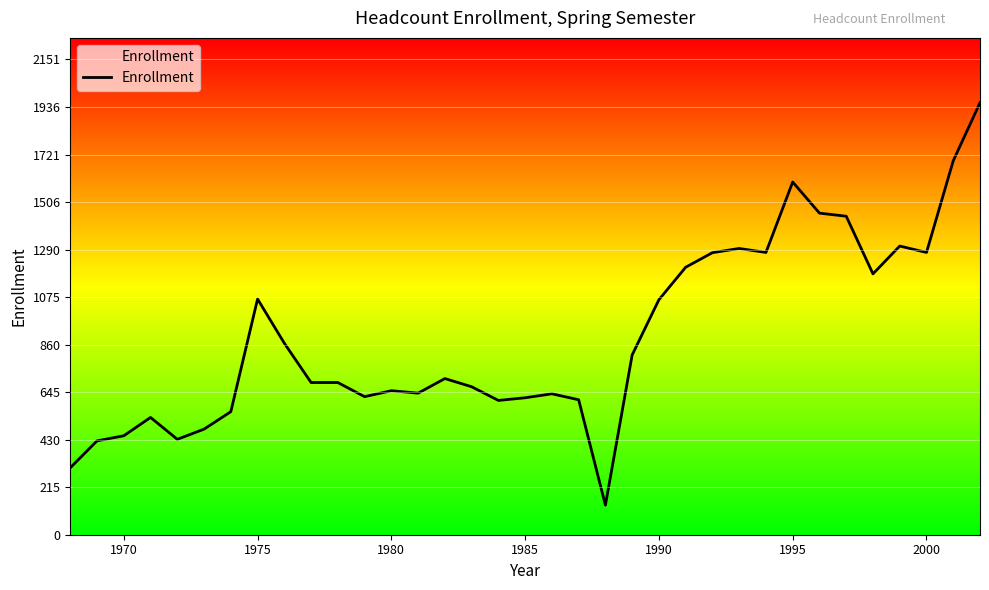

What is the difference between the maximum and minimum values?

1822